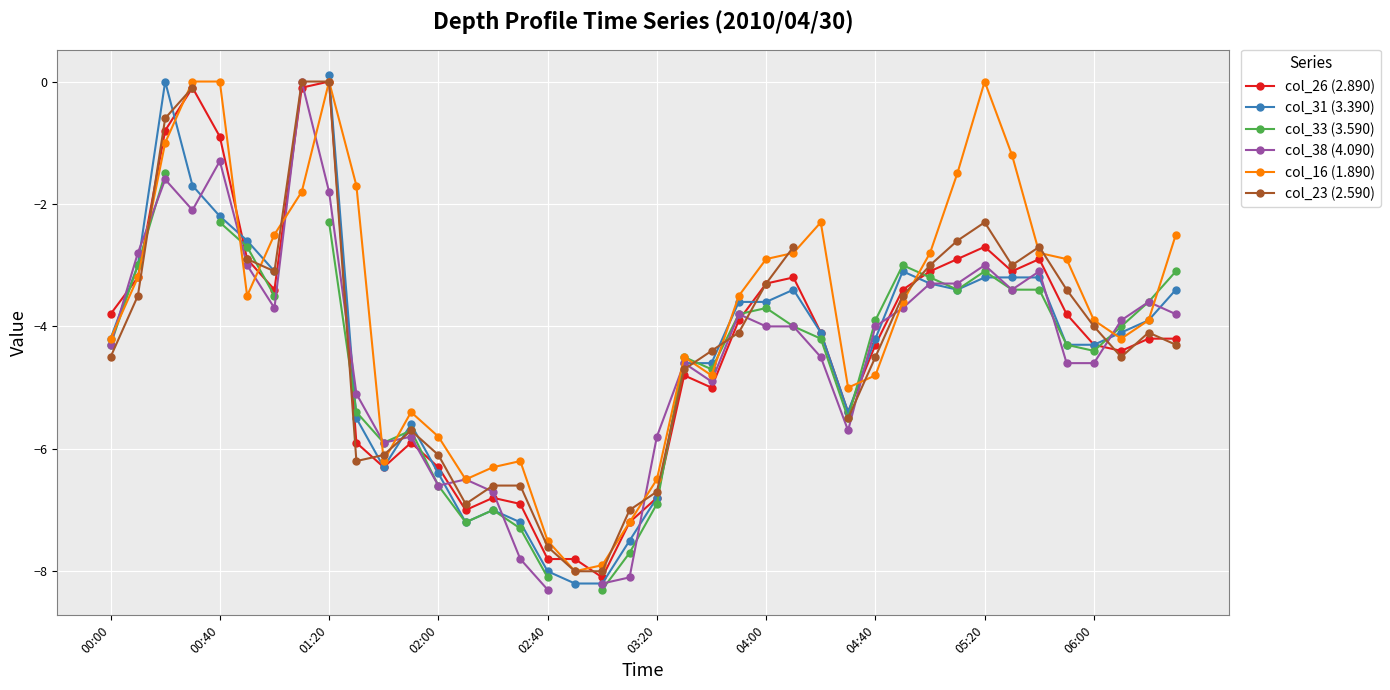

Is this an area chart (filled region under the line)?

No